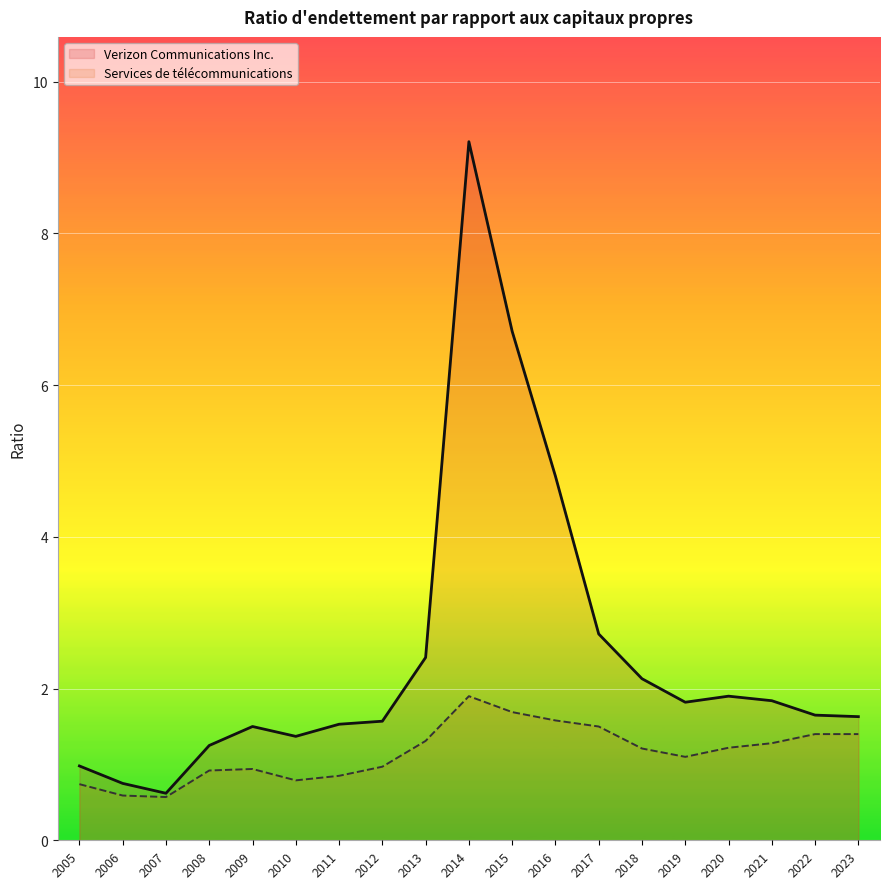

List the series in order of their overall mean, highest first.

Verizon Communications Inc., Services de télécommunications